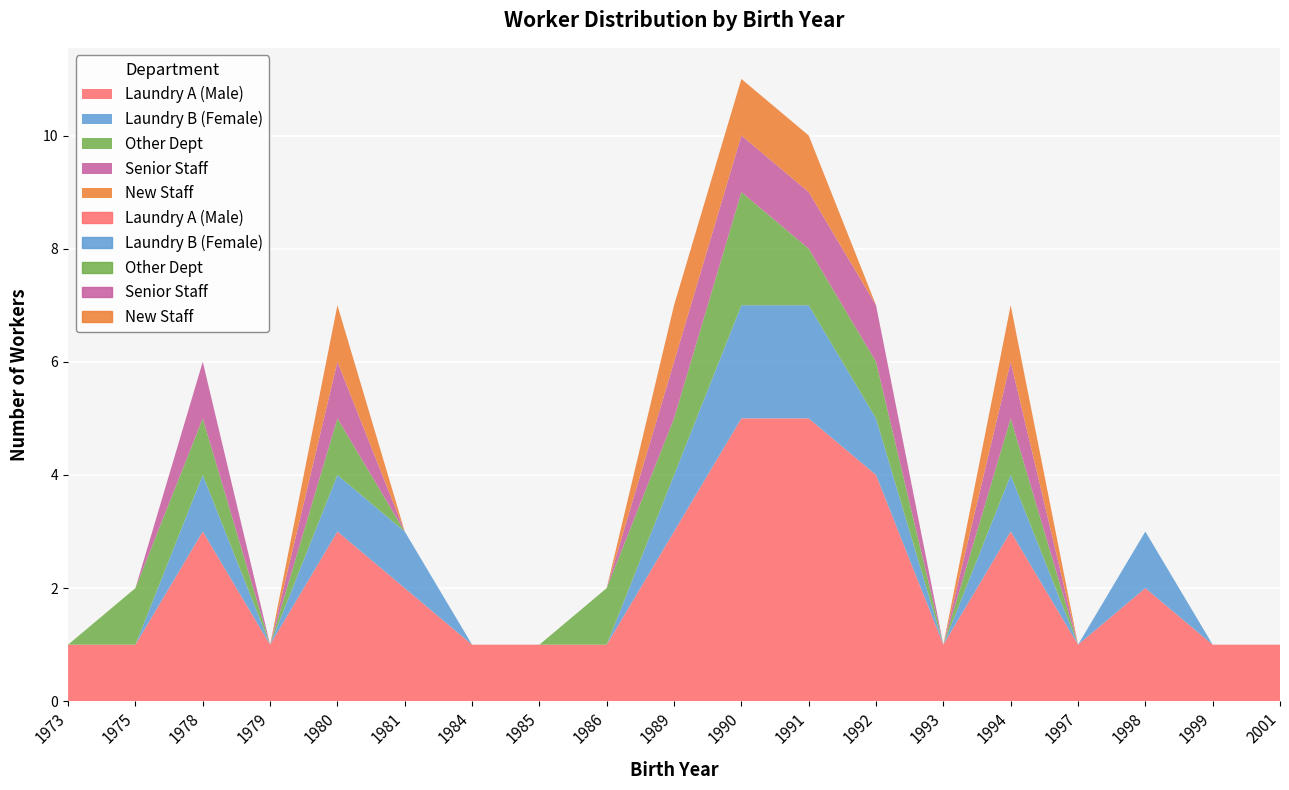

True or false: Laundry A (Male) and Other Dept intersect in this chart.

False